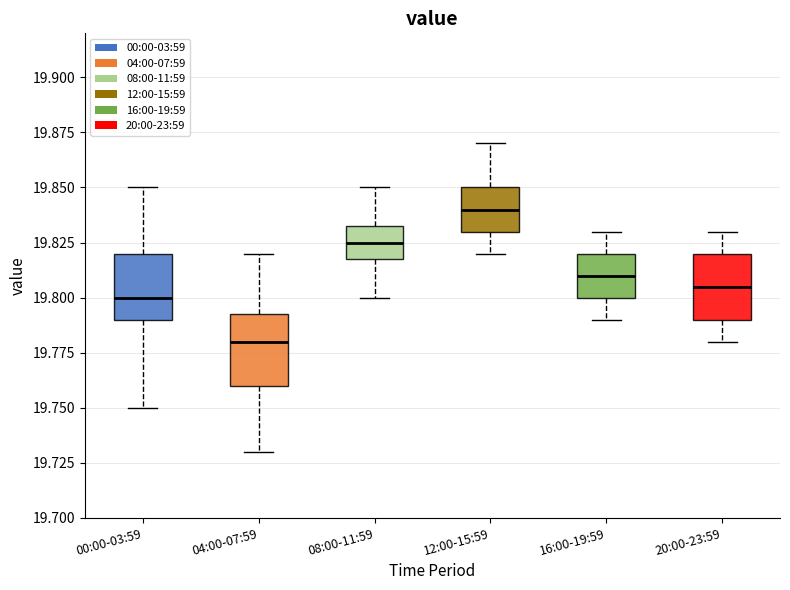

Reading left to right, read every box against the y-axis: the position of its median line, the range the box covers, and the ends of its whiskers. The values are not printed on the chart, so give them approximately, as read against the axis.

00:00-03:59: median 19.800, box 19.790 to 19.820, whiskers 19.750 to 19.850
04:00-07:59: median 19.780, box 19.760 to 19.795, whiskers 19.730 to 19.820
08:00-11:59: median 19.825, box 19.820 to 19.835, whiskers 19.800 to 19.850
12:00-15:59: median 19.840, box 19.830 to 19.850, whiskers 19.820 to 19.870
16:00-19:59: median 19.810, box 19.800 to 19.820, whiskers 19.790 to 19.830
20:00-23:59: median 19.805, box 19.790 to 19.820, whiskers 19.780 to 19.830